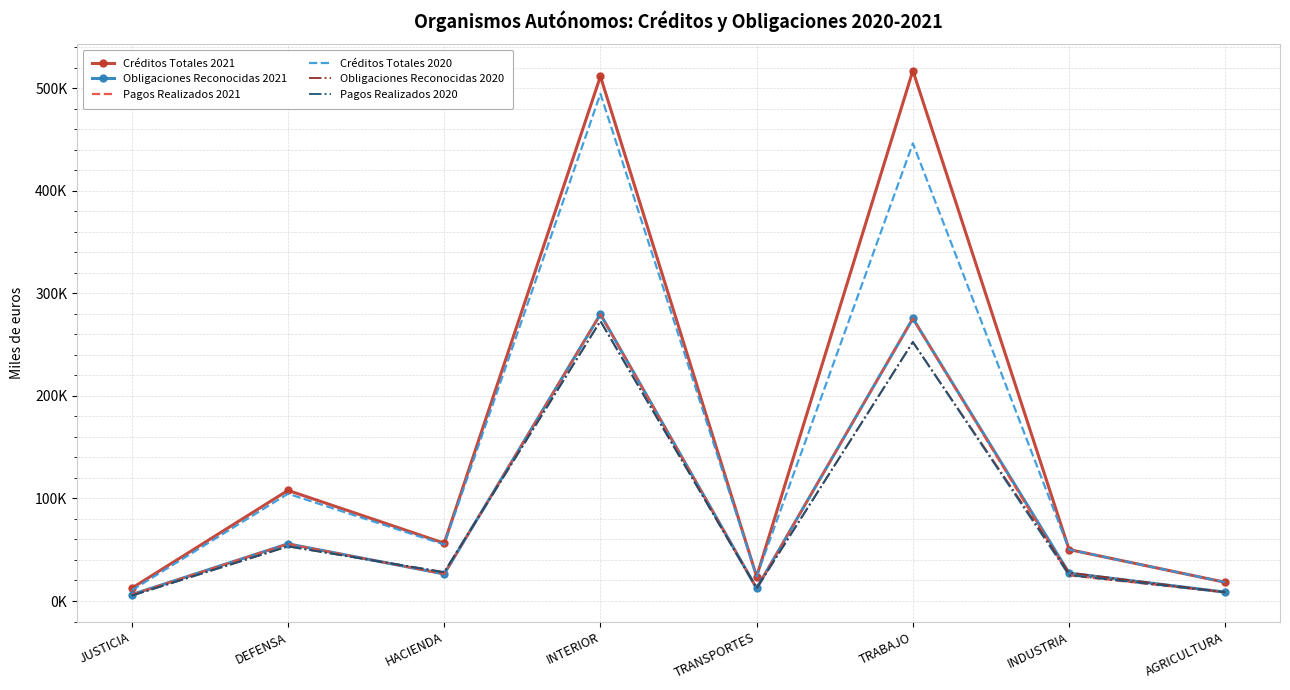

What is the label of the 6th point from the right?

HACIENDA